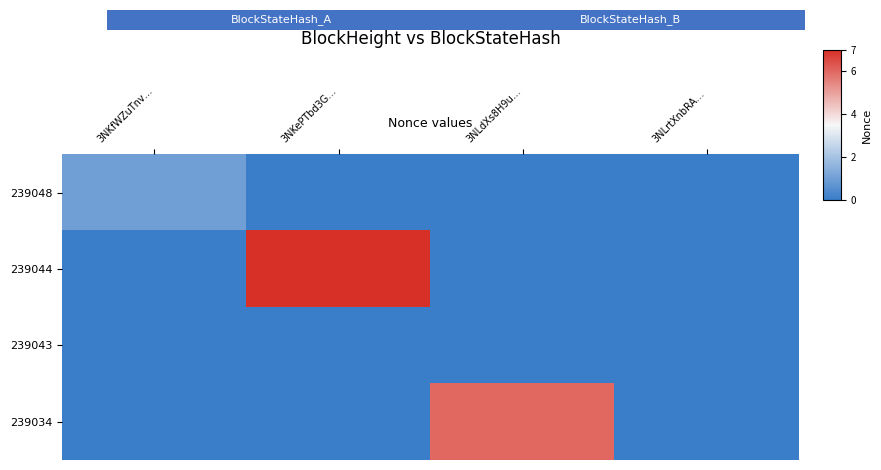

Which series has the largest range (max minus min)?

239044